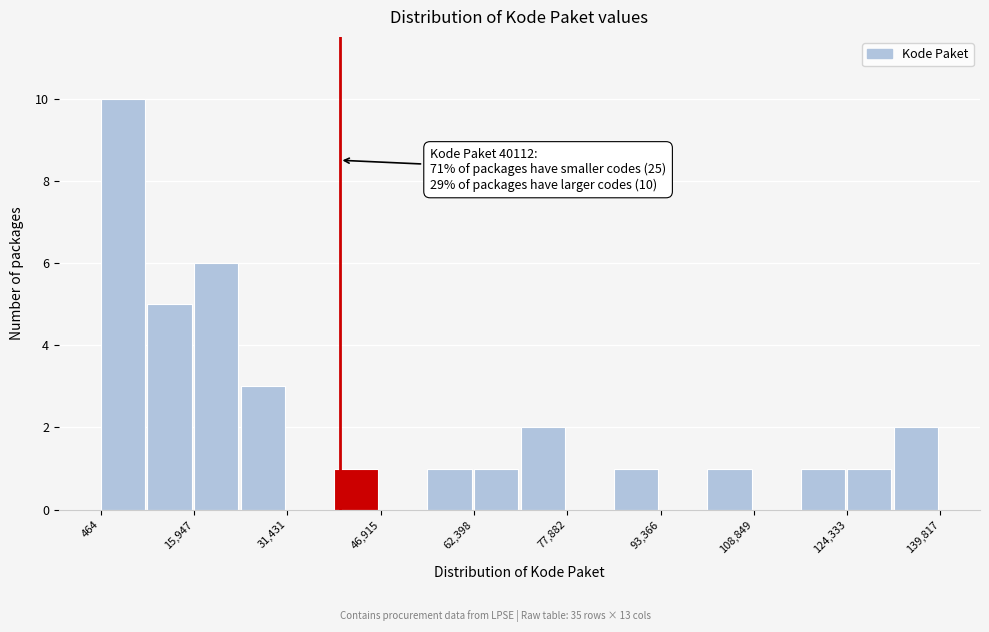

Read against the x-axis, roughly where is the centre of the tallest bar?

4000